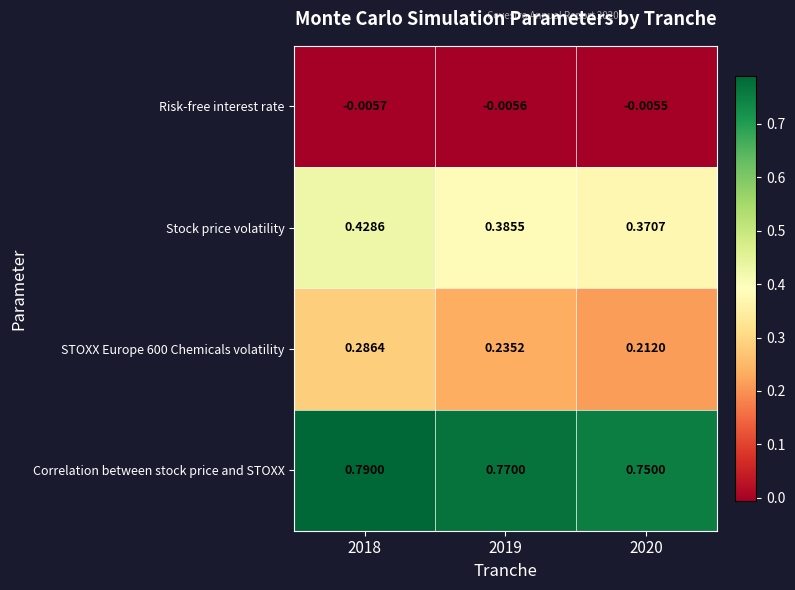

Is the value of Risk-free interest rate at 2018 greater than the value of Stock price volatility at 2018?

No